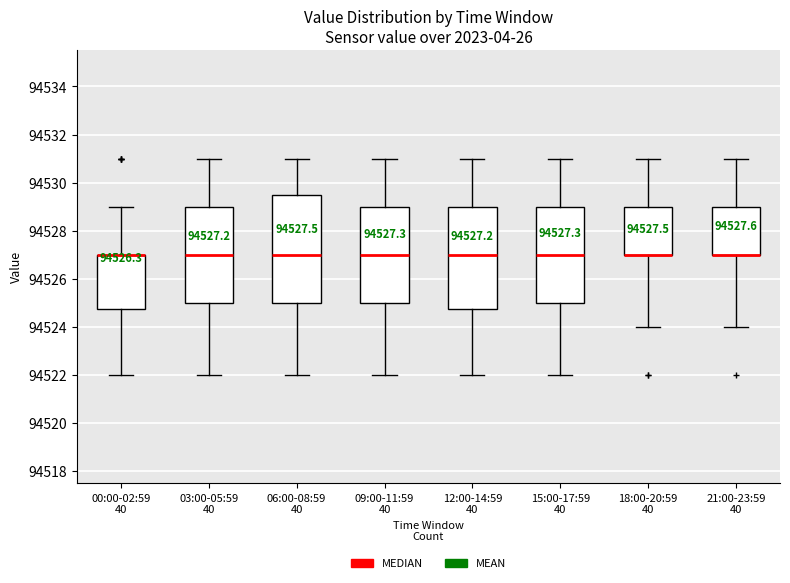

Which box is the tallest, from its lower edge to its upper edge?

06:00-08:59 40